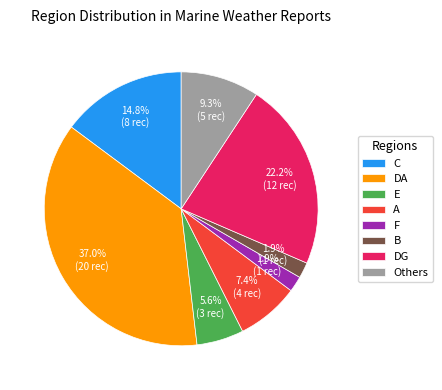

What is the ratio of the value at DA to the value at A?

5.0